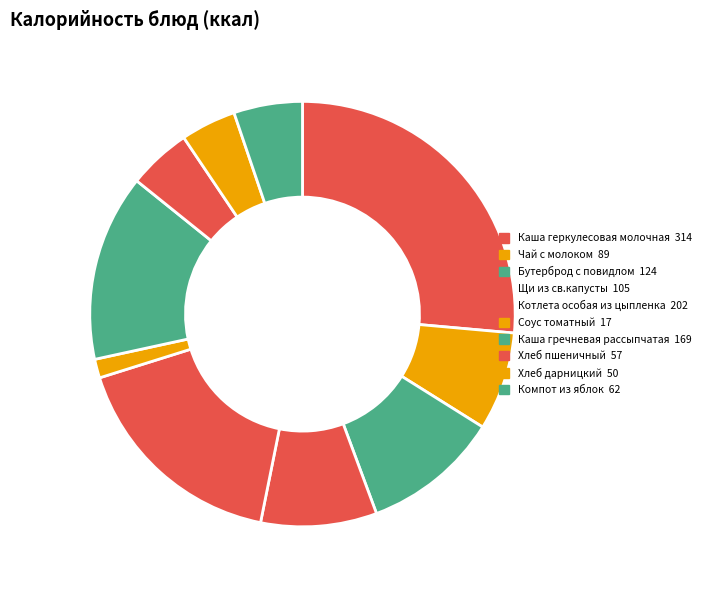

Is it true that Каша геркулесовая молочная is 26% of the pie?

True